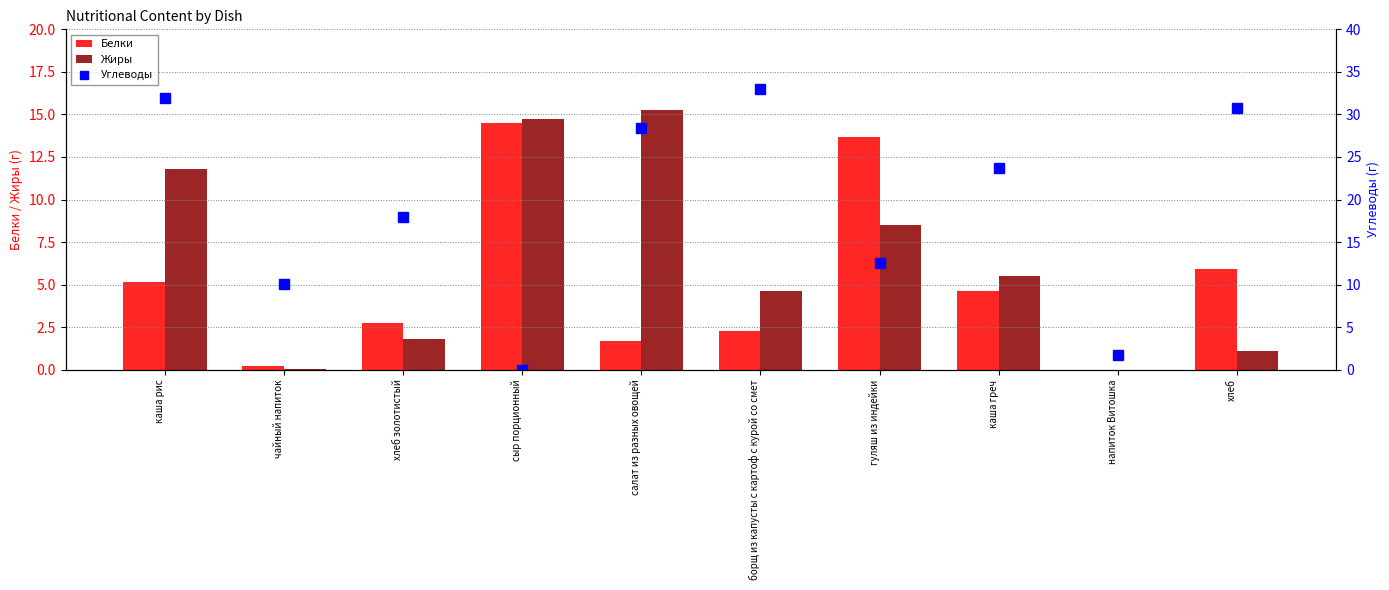

Read the Углеводы value at напиток Витошка.

1.7